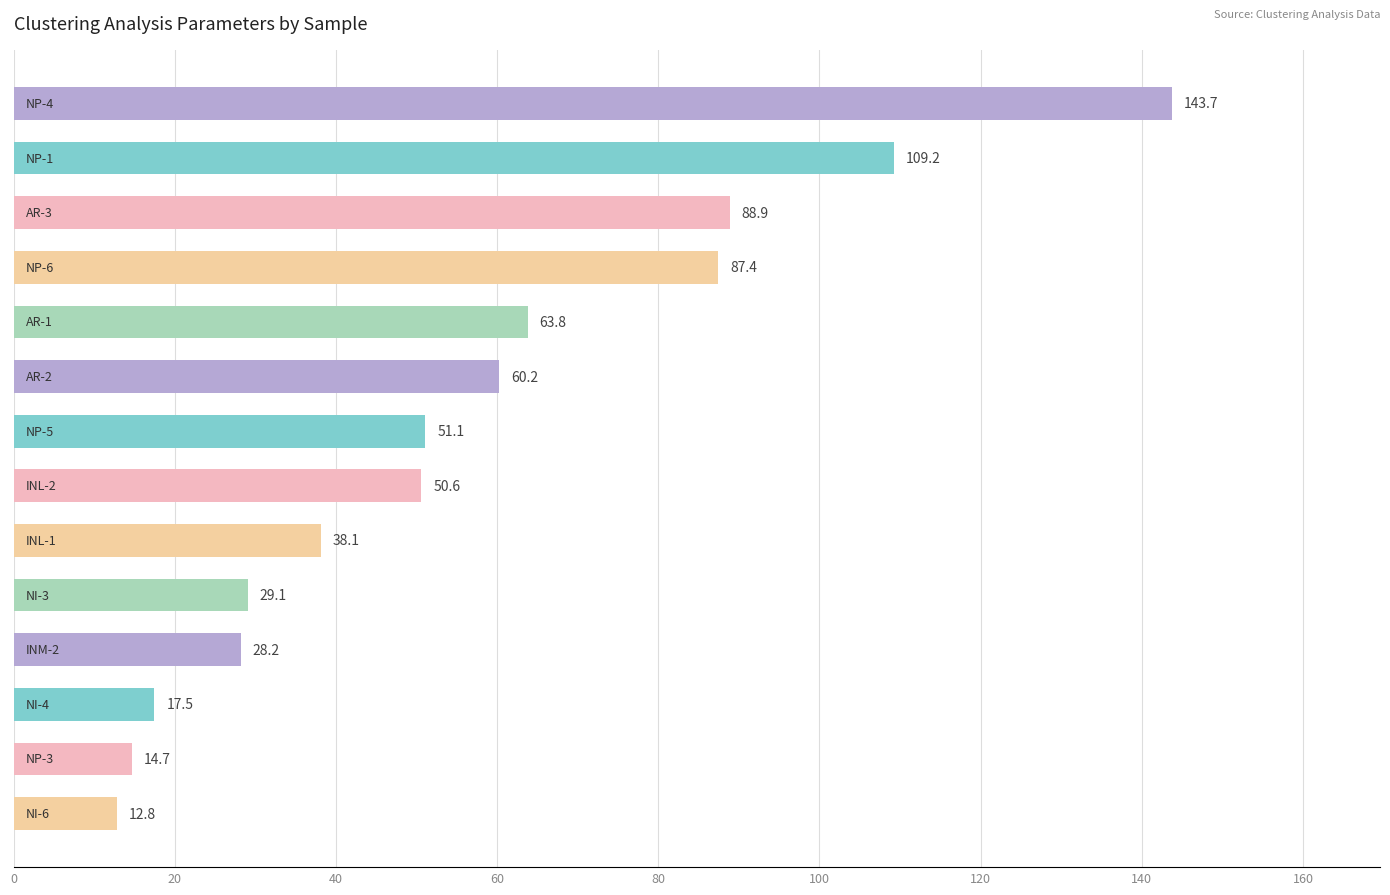

What is the difference between the second highest and second lowest values?

94.6